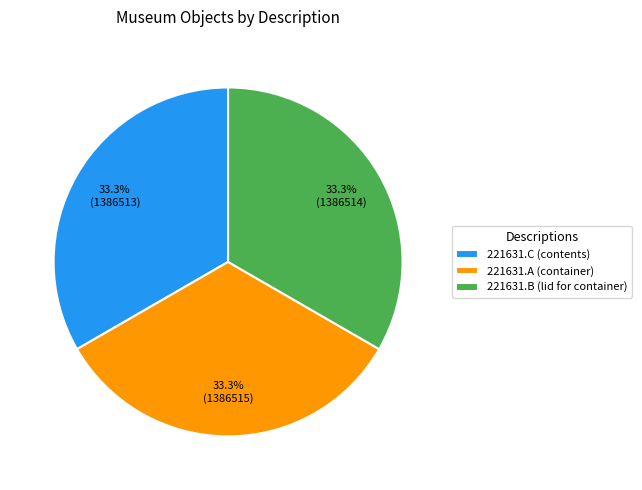

What percentage is the 221631.C (contents) slice, to the nearest percent?

33%